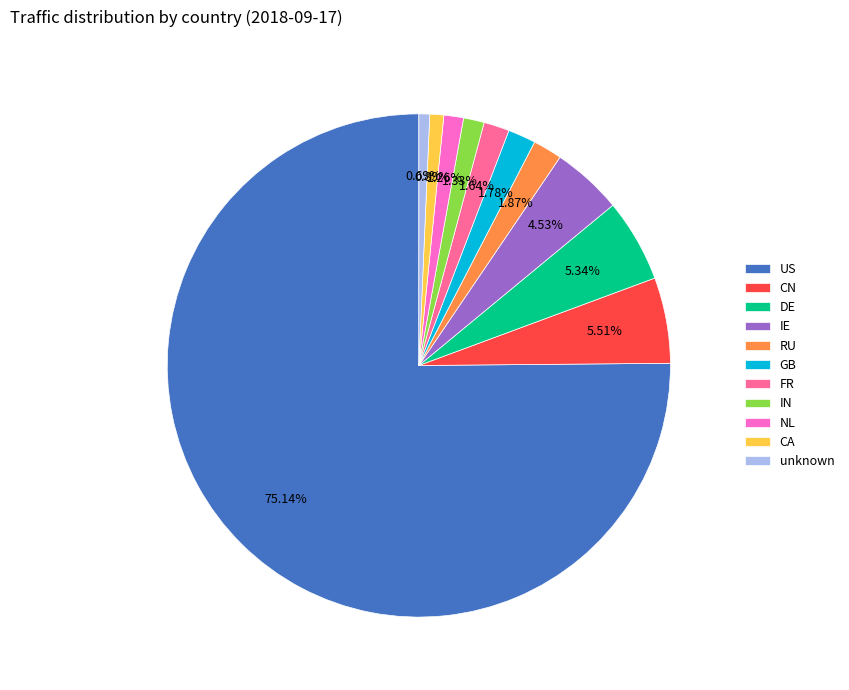

Which category accounts for the majority?

US